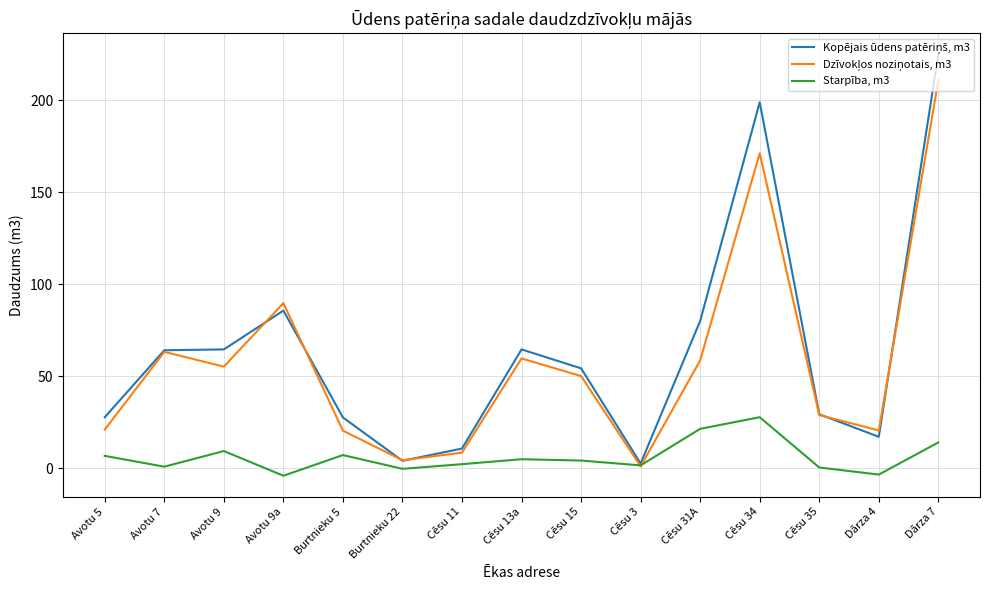

Does the chart display data point markers on the line(s)?

No